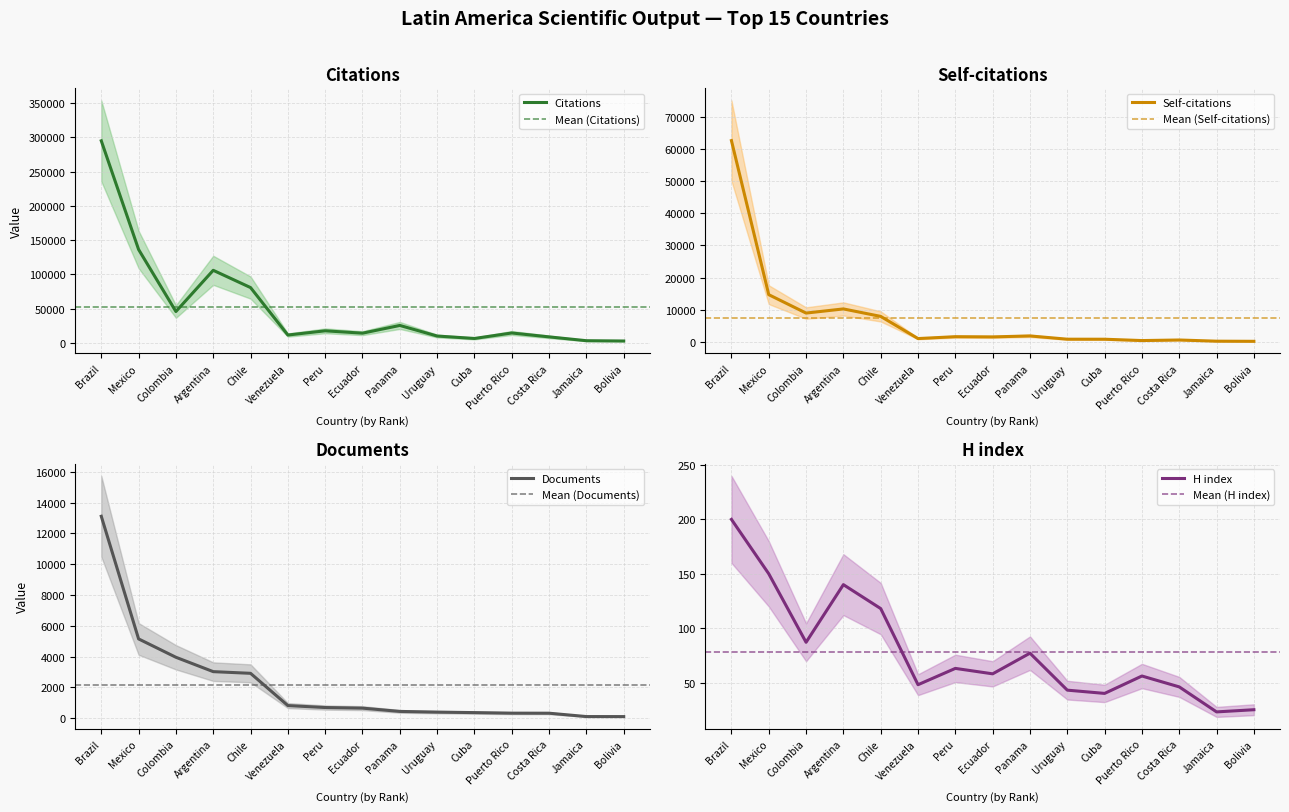

Where is the first local minimum for H index?

Colombia